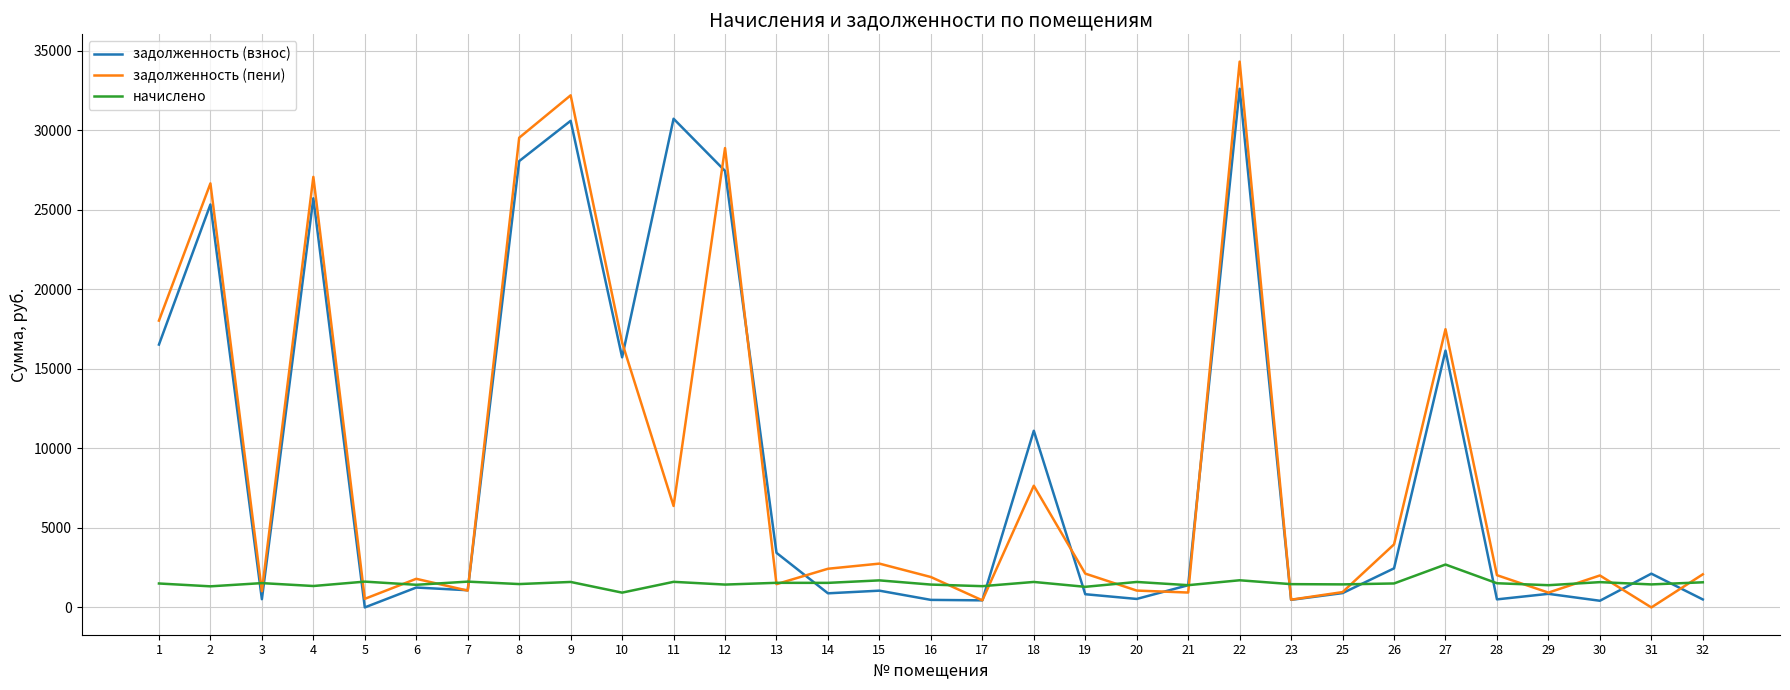

At which category is the sum across all series the highest?

22